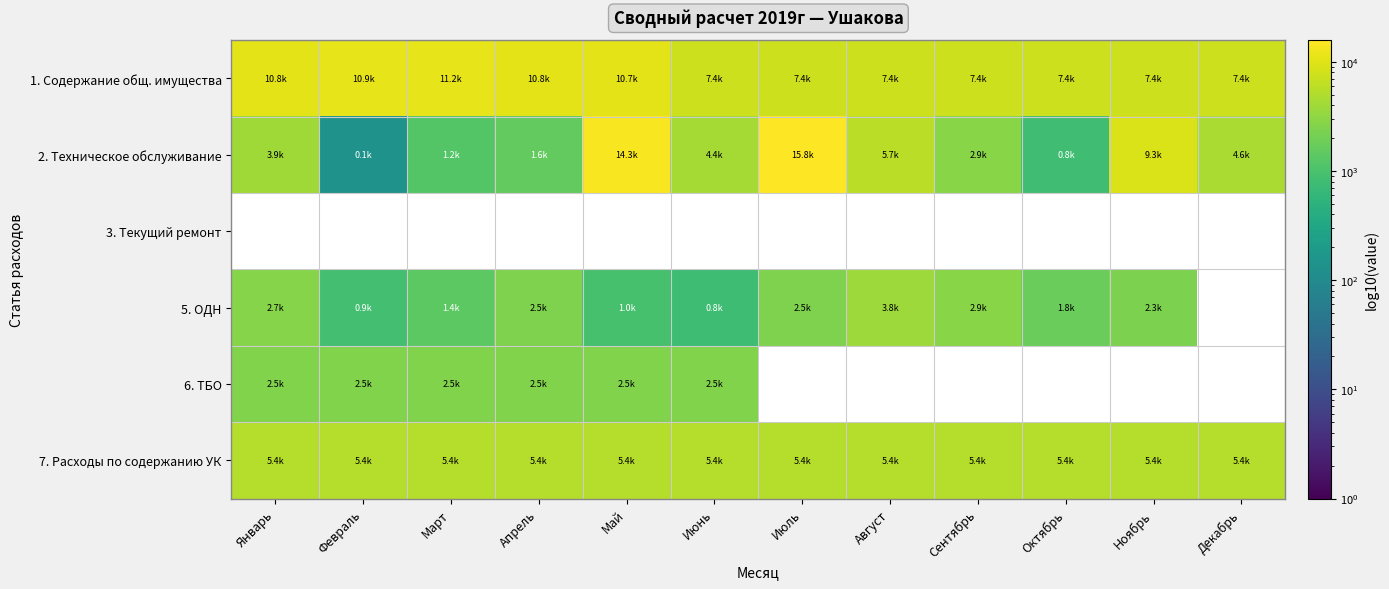

What is the difference between the maximum and minimum values in the 1. Содержание общ. имущества series?

3707.7